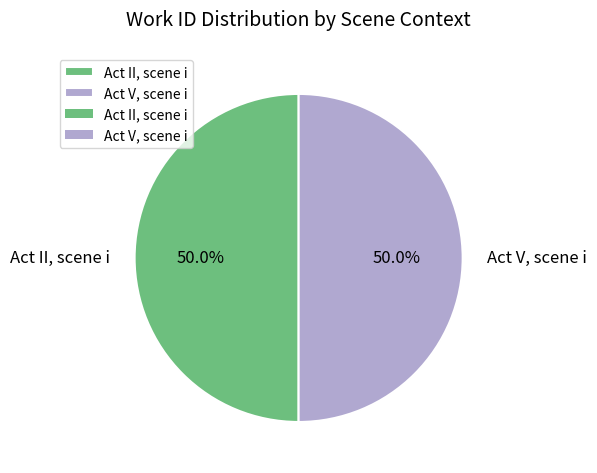

Is it true that Act V, scene i is 59% of the pie?

False